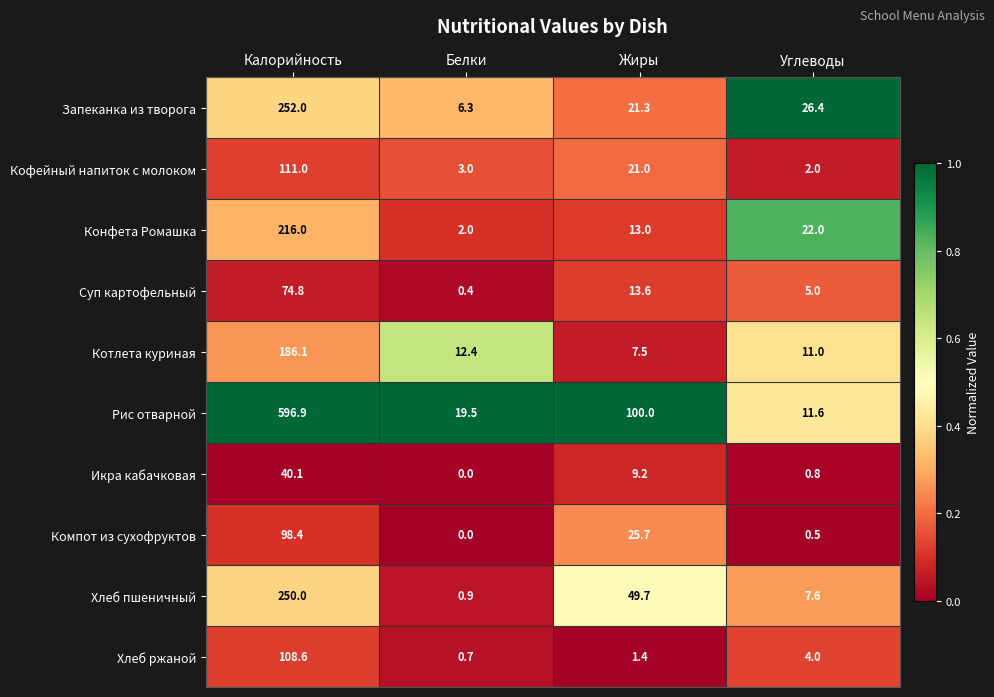

Which series has the largest range (max minus min)?

Рис отварной